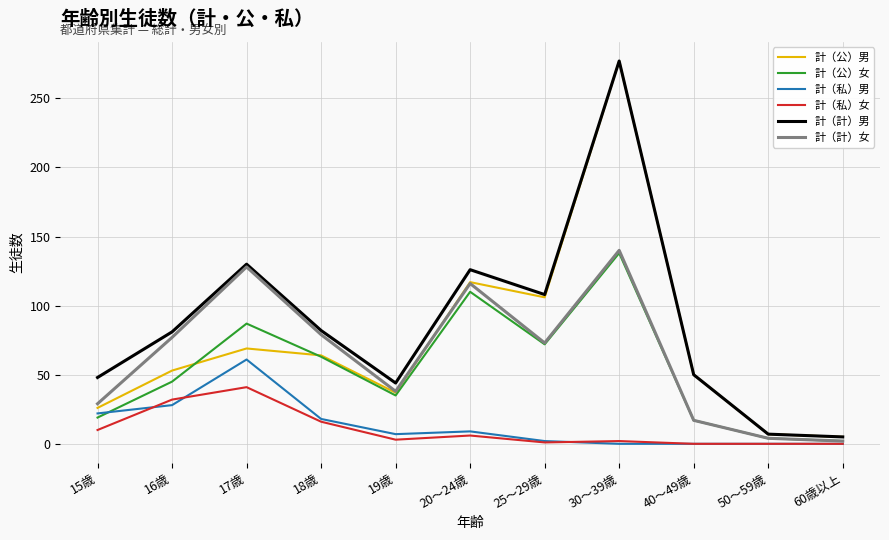

Which series has the largest total across all categories?

計（計）男